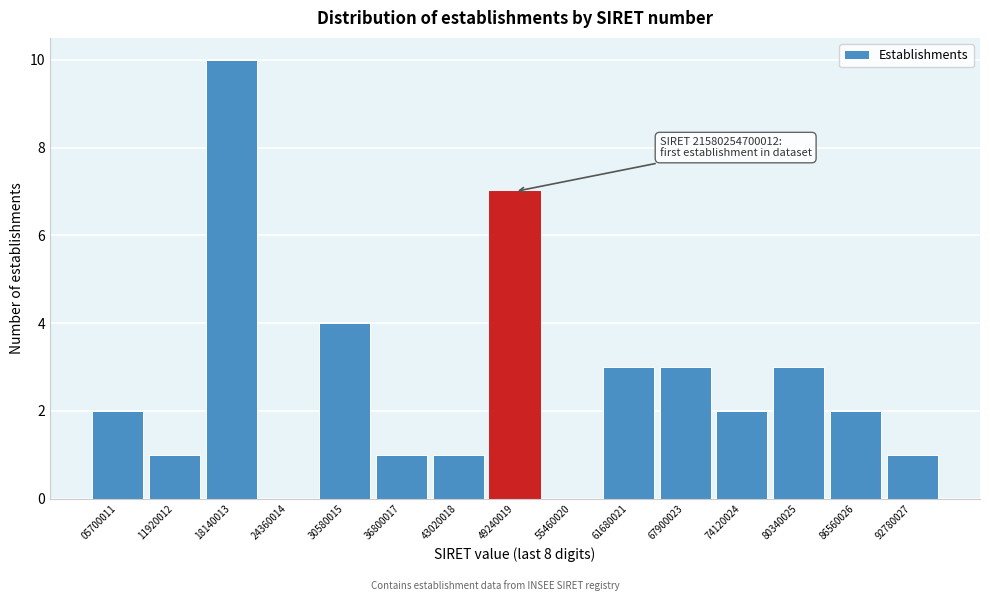

Reading left to right, extract all data points from this chart.

05700011=2	11920012=1	18140013=10	24360014=0	30580015=4	36800017=1	43020018=1	49240019=7	55460020=0	61680021=3	67900023=3	74120024=2	80340025=3	86560026=2	92780027=1